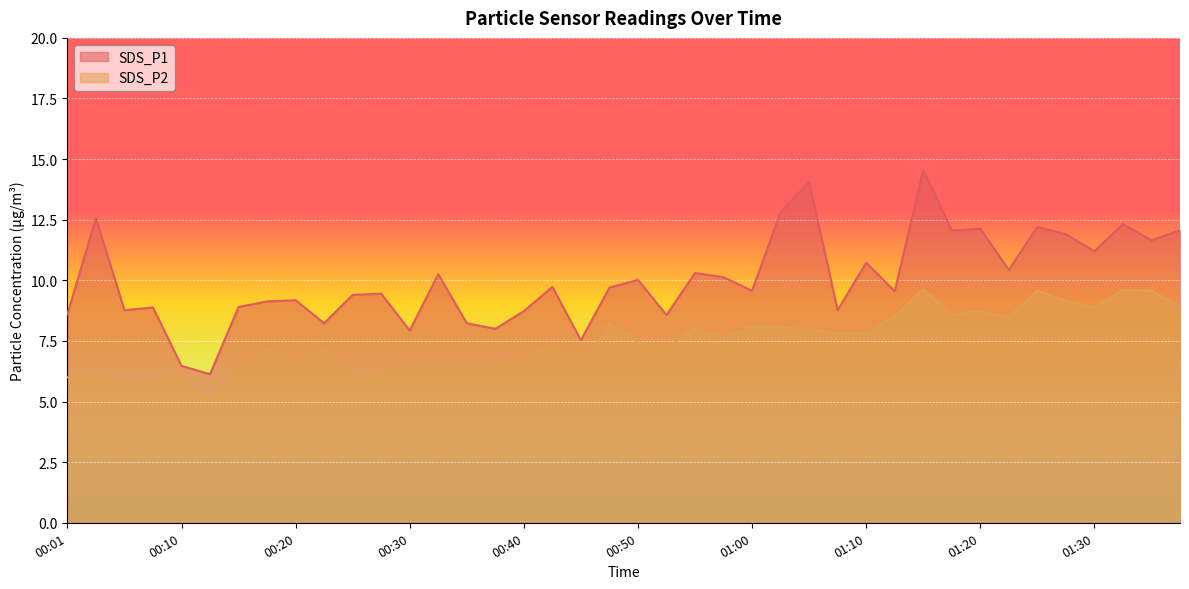

Rank the series by their maximum value, from highest to lowest.

SDS_P1, SDS_P2